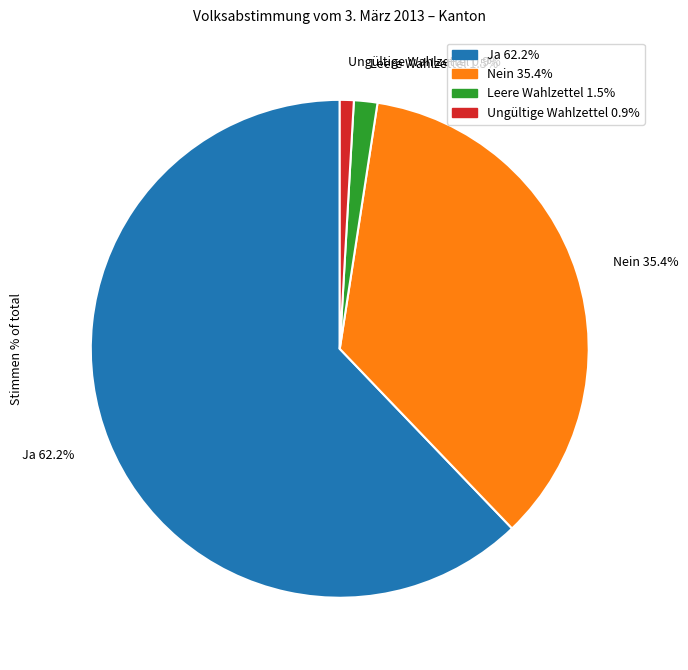

Does Leere Wahlzettel 1.5% represent more than half of the total?

No